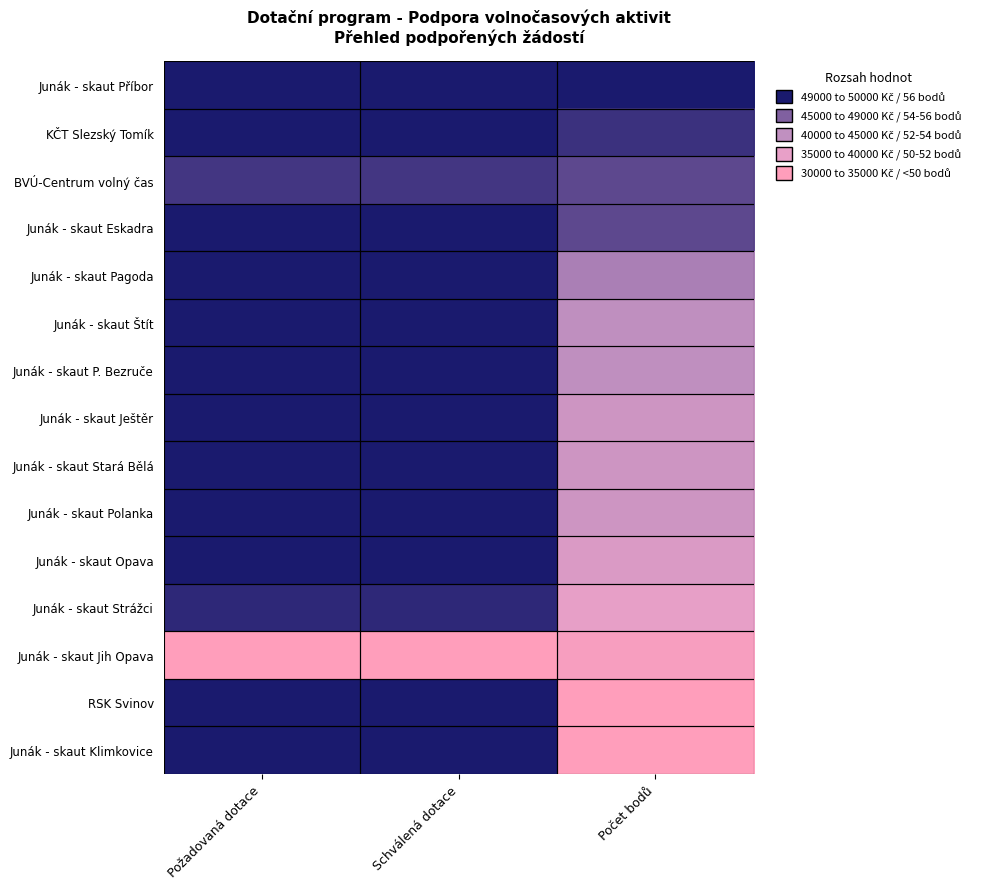

What is the difference between the highest and lowest values at Požadovaná dotace?

1.0